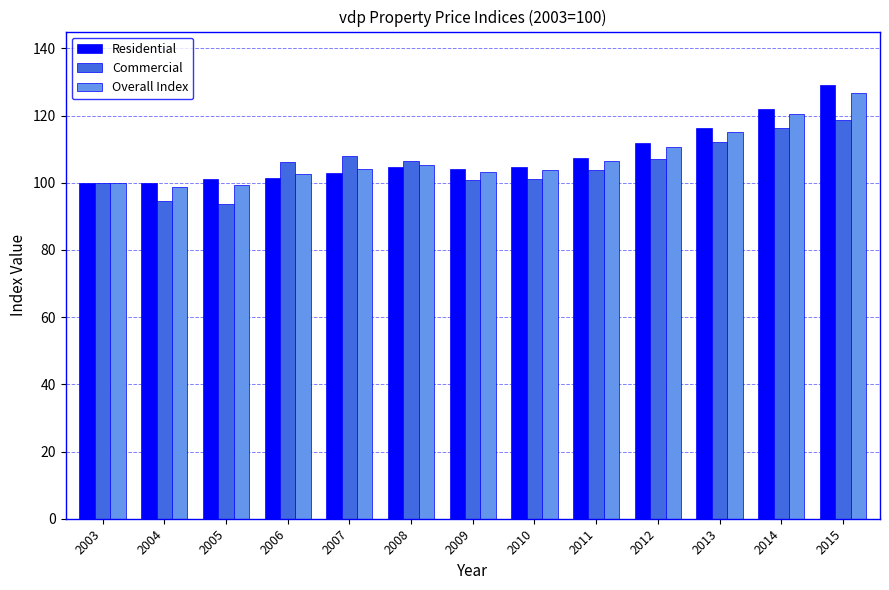

What is the difference between the highest and lowest values at 2010?

3.4